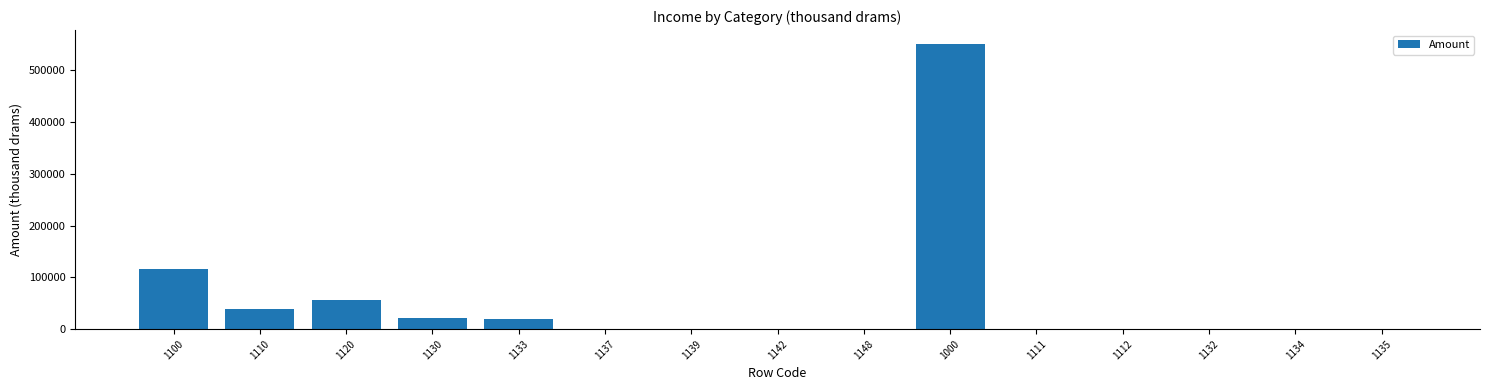

How many data points does each series have?

15